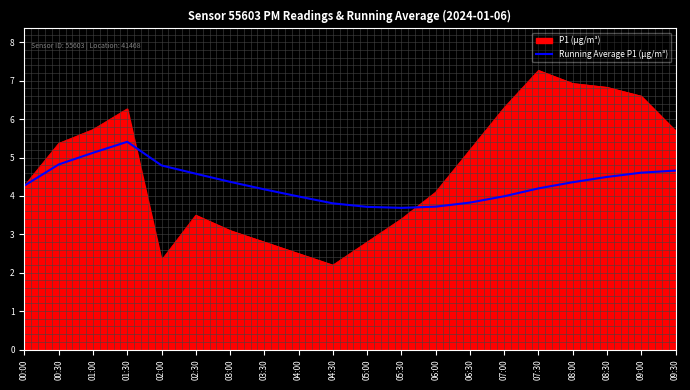

What is the difference between the highest and lowest values at 02:00?

2.5